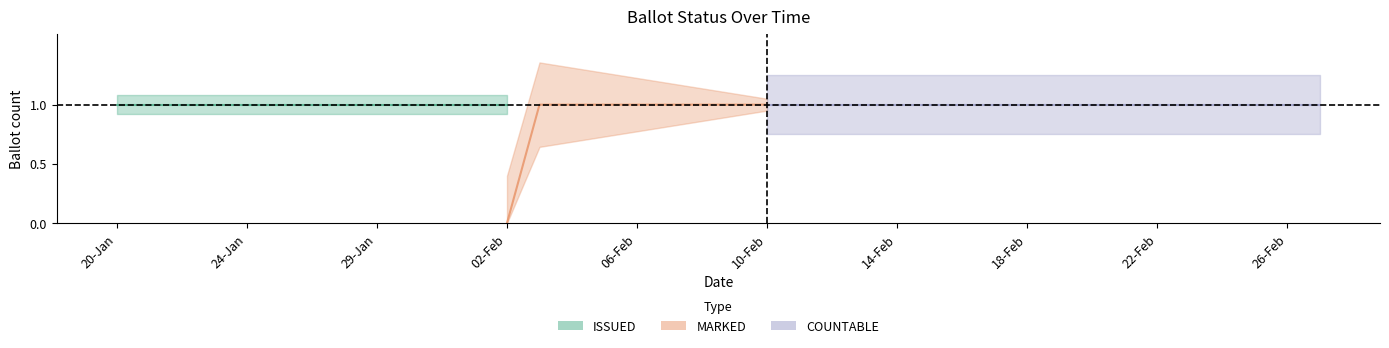

Read the MARKED value at 36.

1